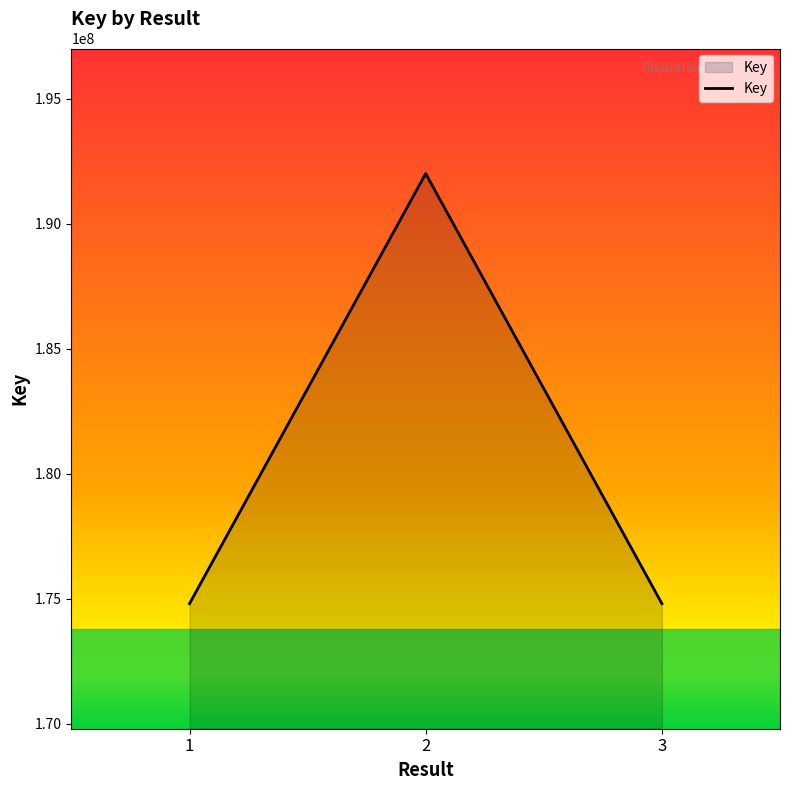

How many lines are shown in the chart?

1